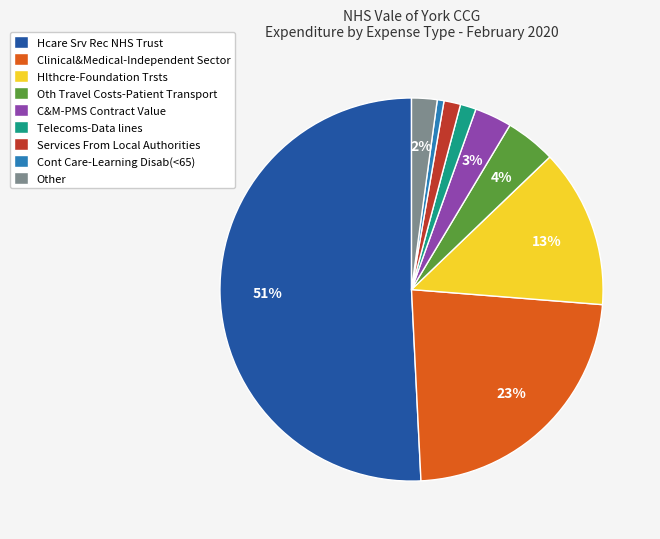

How many segments does this pie chart have?

9